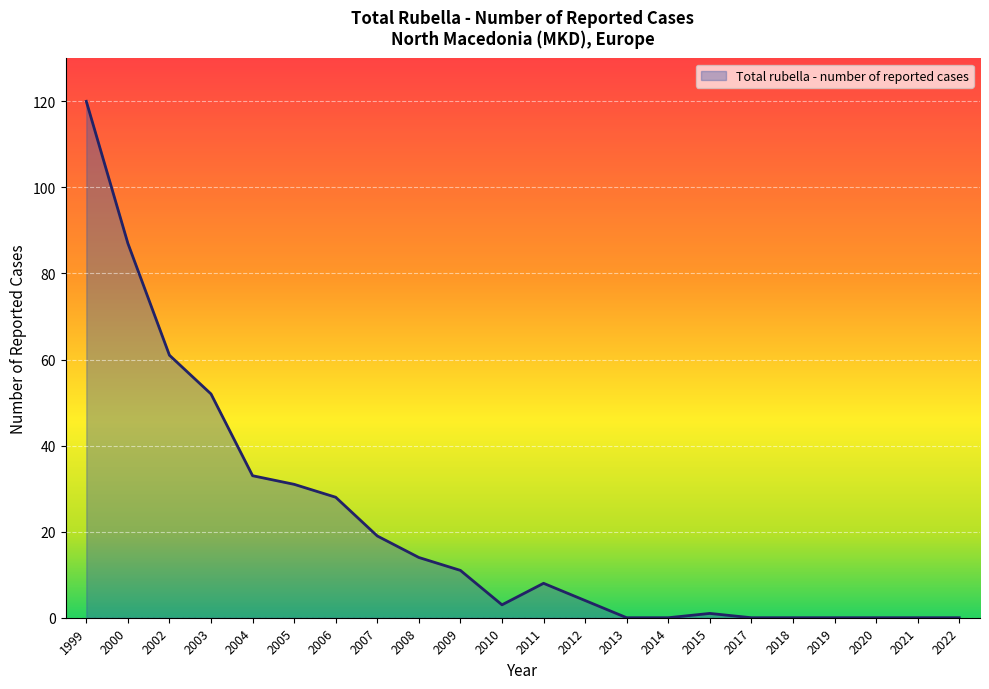

What is the greatest value displayed?

120